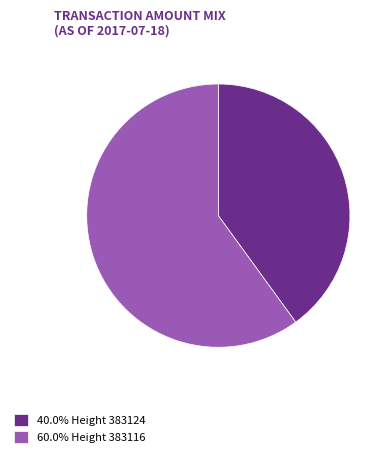

What is the ratio of the value at 60.0% Height 383116 to the value at 40.0% Height 383124?

1.5